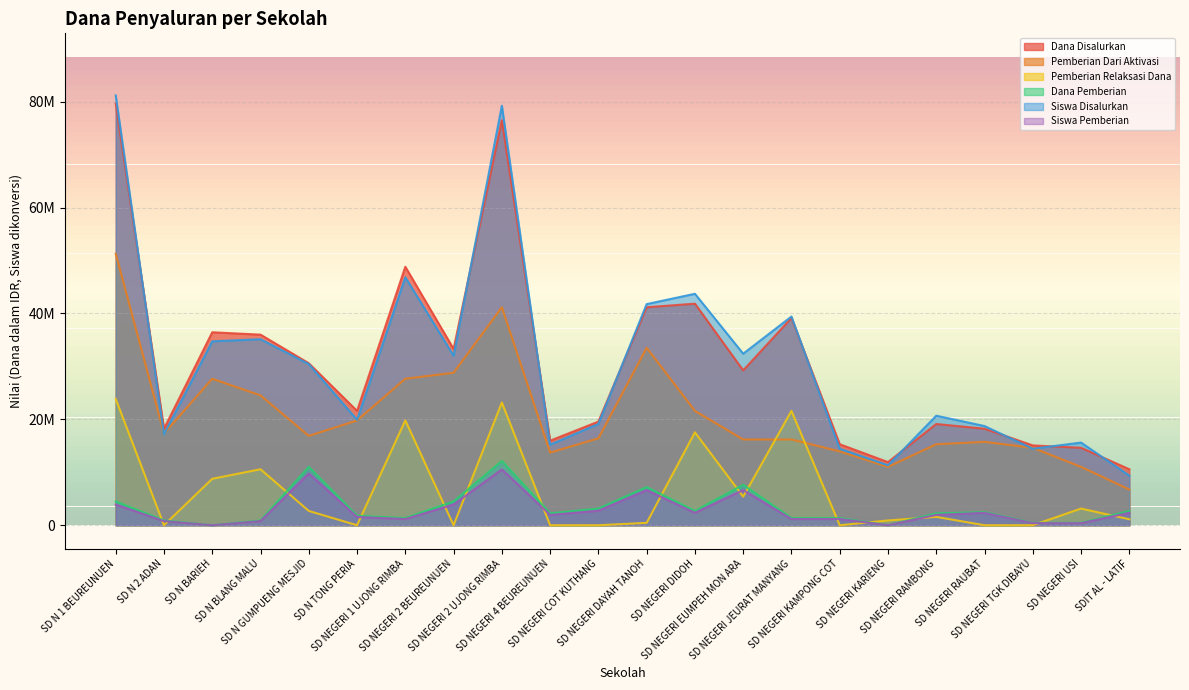

At how many categories does at least one series exceed 67454575?

2